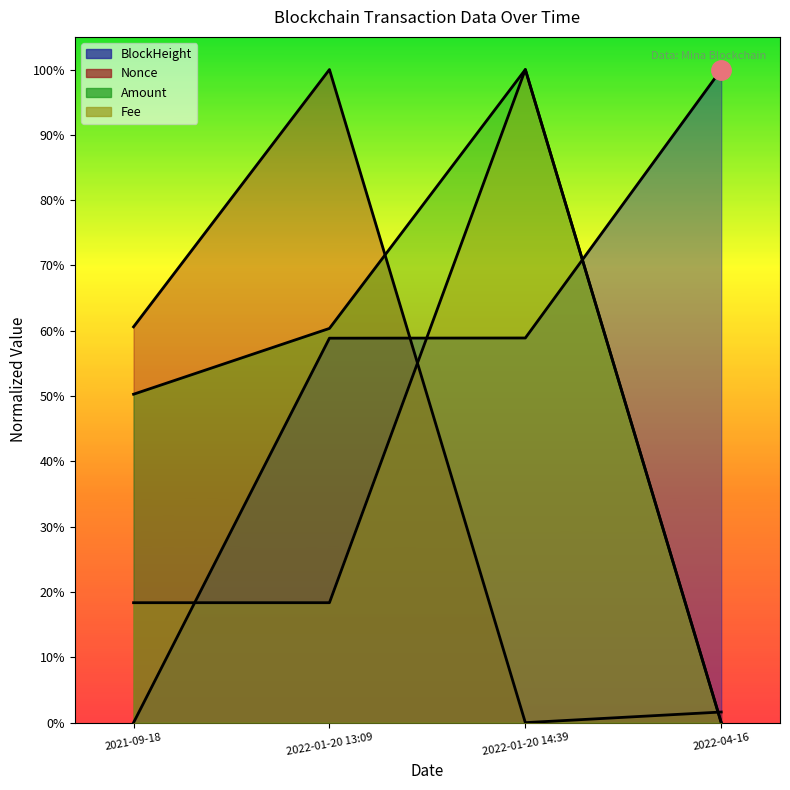

What is the difference between the Fee values at 2021-09-18 and 2022-04-16?

0.2